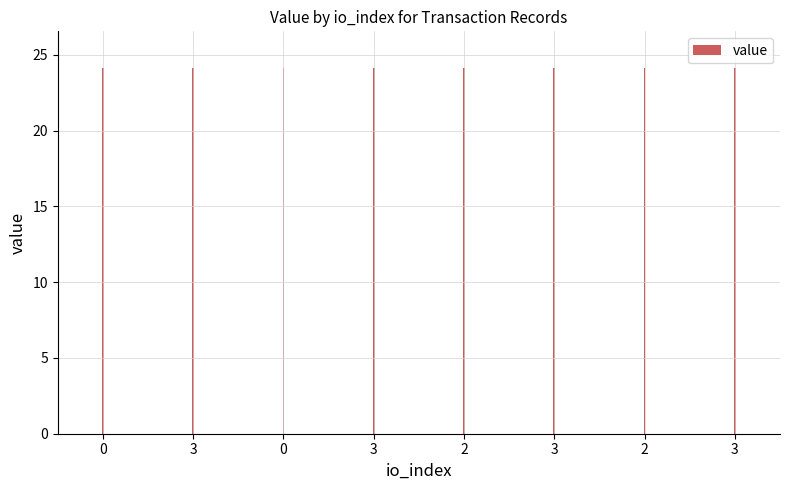

Reading left to right, transcribe all the data shown in this chart.

0=24.1	3=24.1	0=24.1	3=24.1	2=24.1	3=24.1	2=24.1	3=24.1